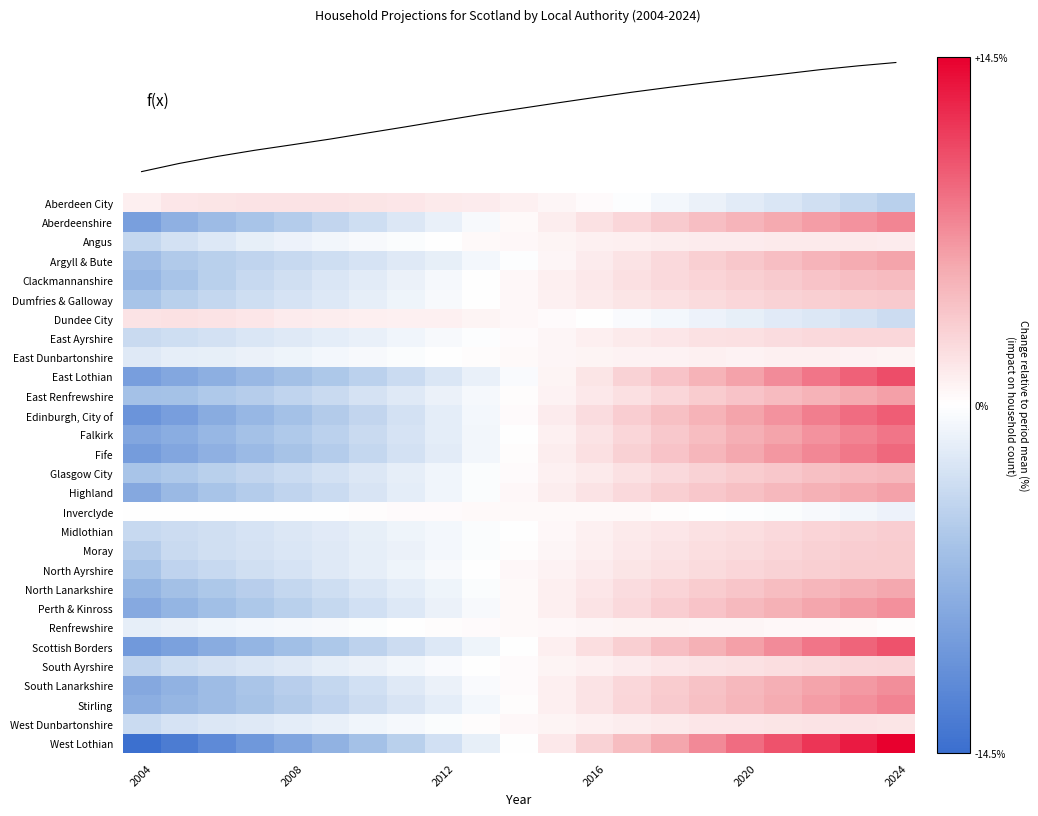

The value of Dundee City at 2004 is 3.2. True or false?

False